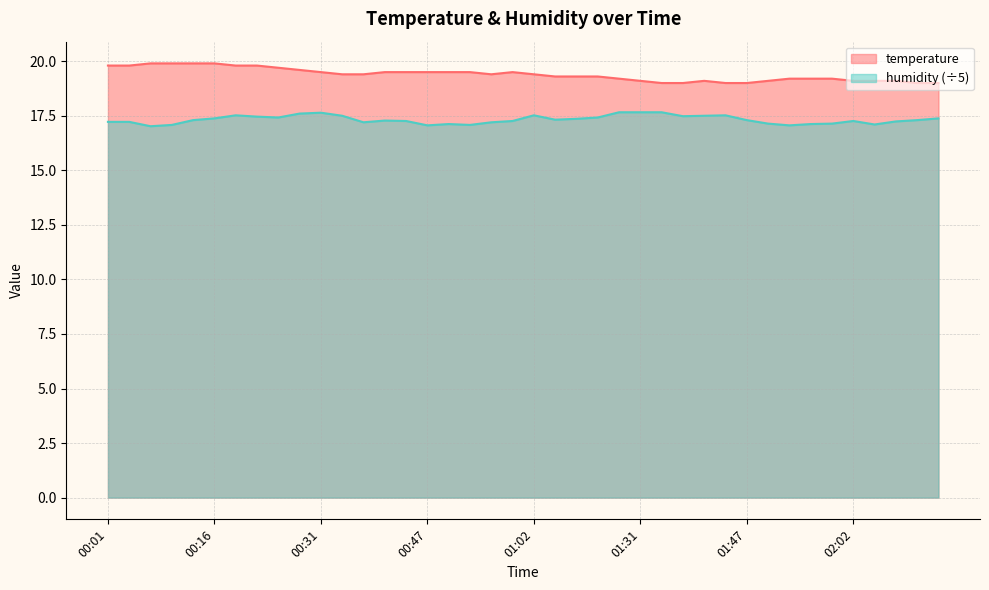

True or false: humidity and temperature intersect in this chart.

False